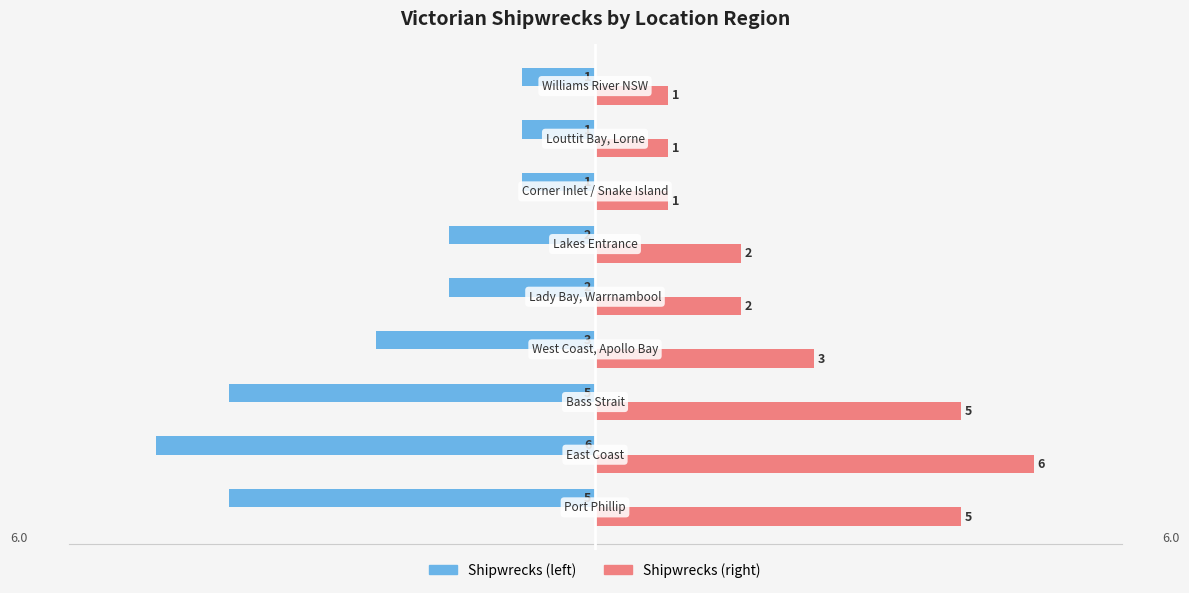

What is the minimum value shown in the chart?

-6